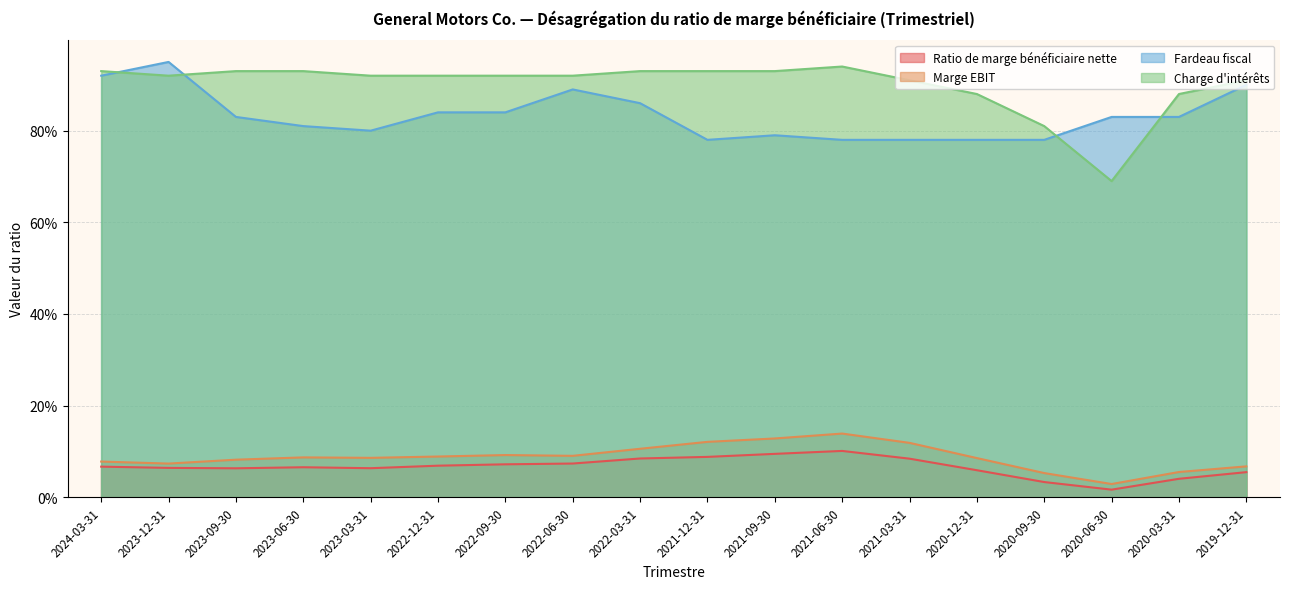

The value of Marge EBIT at 2022-09-30 is 0.1. True or false?

False